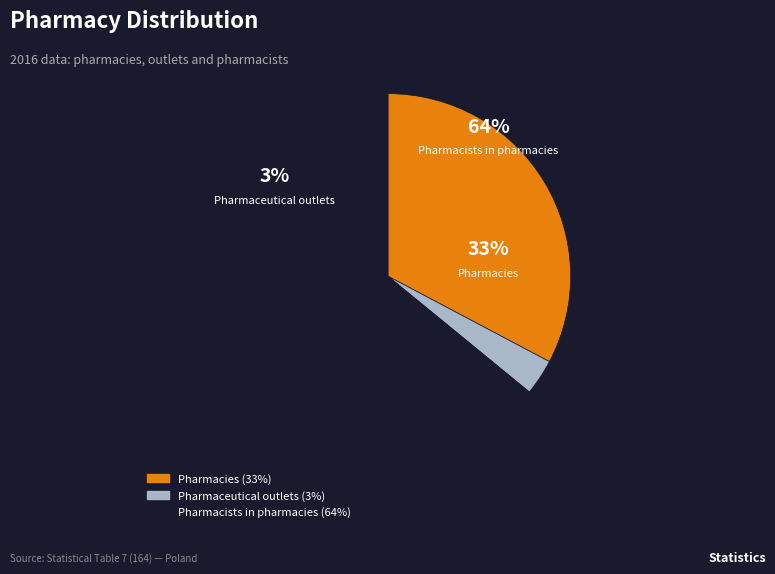

Does Pharmaceutical outlets account for over 50% of the chart?

No